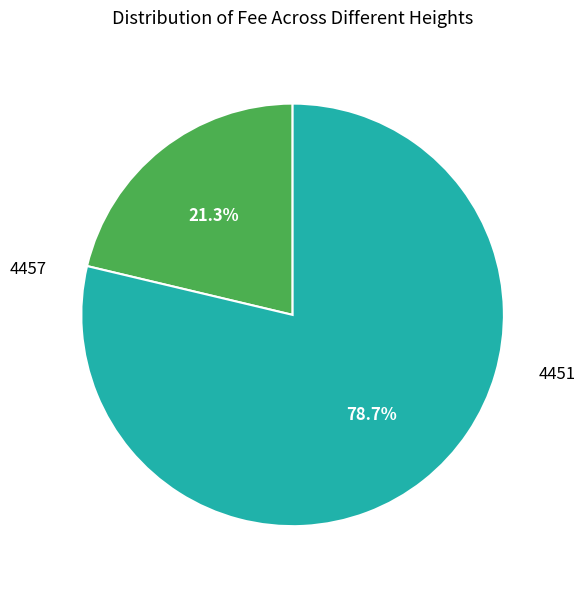

Between 4457 and 4451, which is larger?

4451